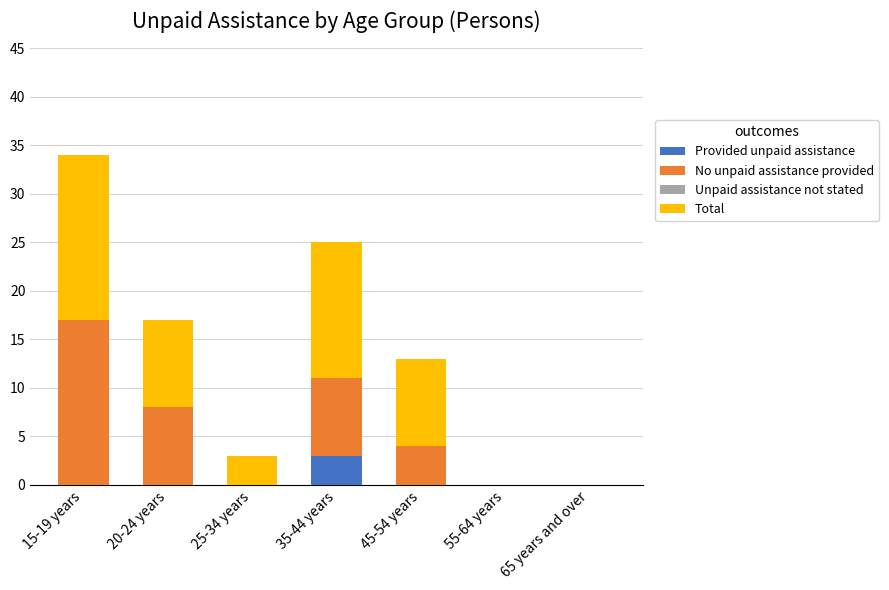

Is it true that Provided unpaid assistance equals 0 at 20-24 years?

True